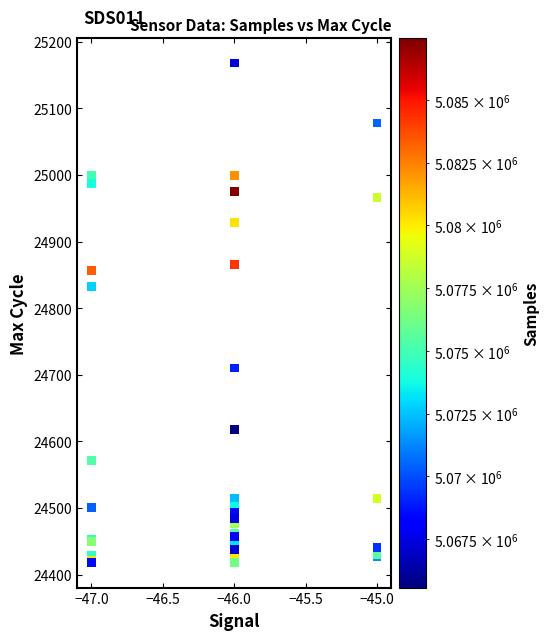

What Y value in the scatter plot is closest to 24793?

24833